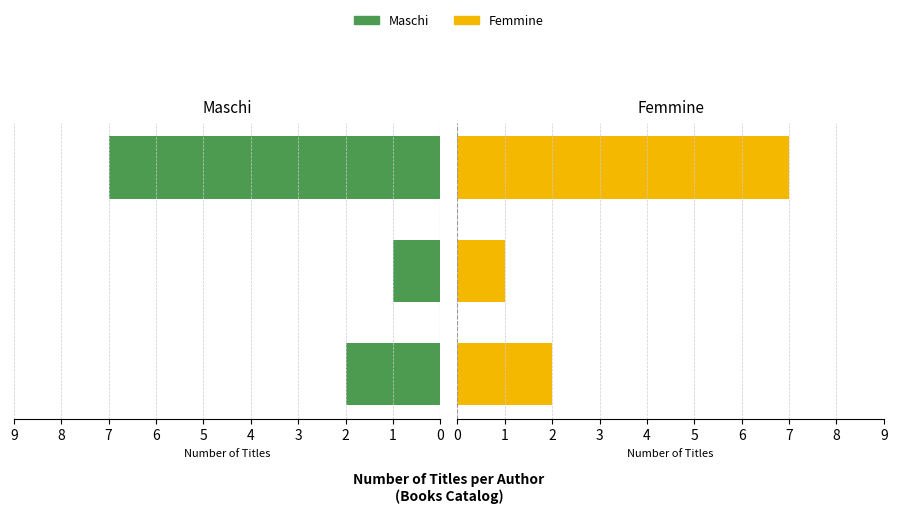

How many bars are there in total?

6